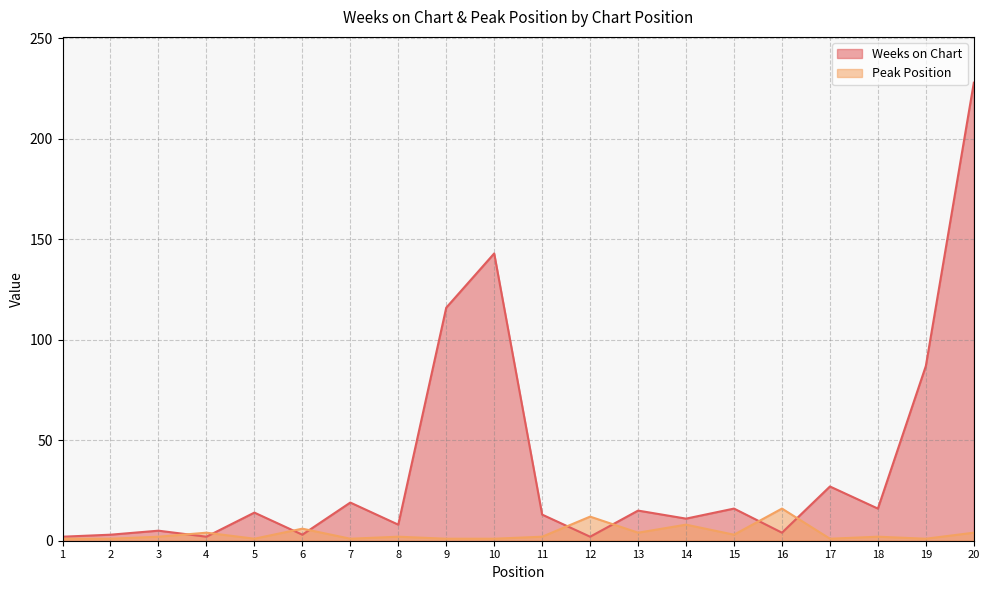

What is the spread (max minus min) of values at 15?

13